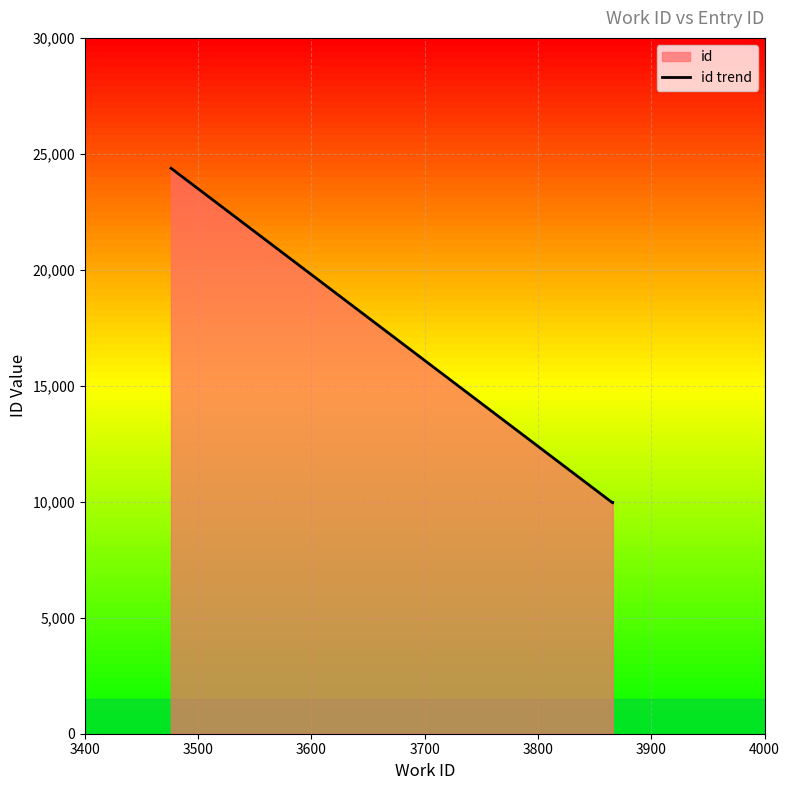

At which label is the value closest to 17165?

3600